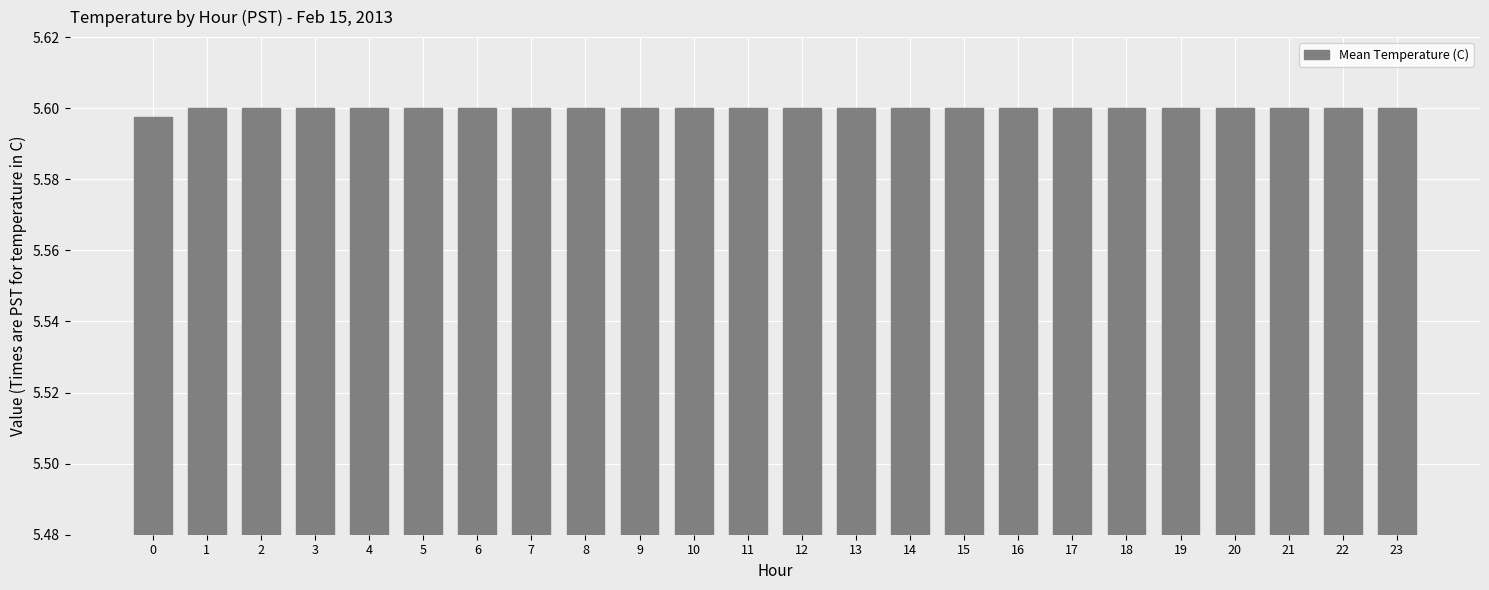

Is it true that the value at 21 is 3.0?

False